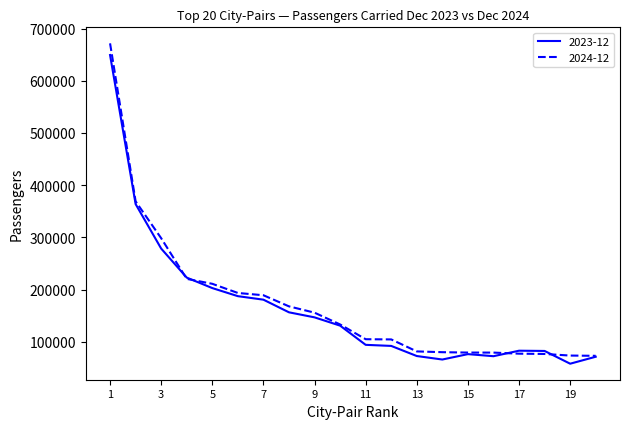

What is the minimum value shown in the chart?

57932